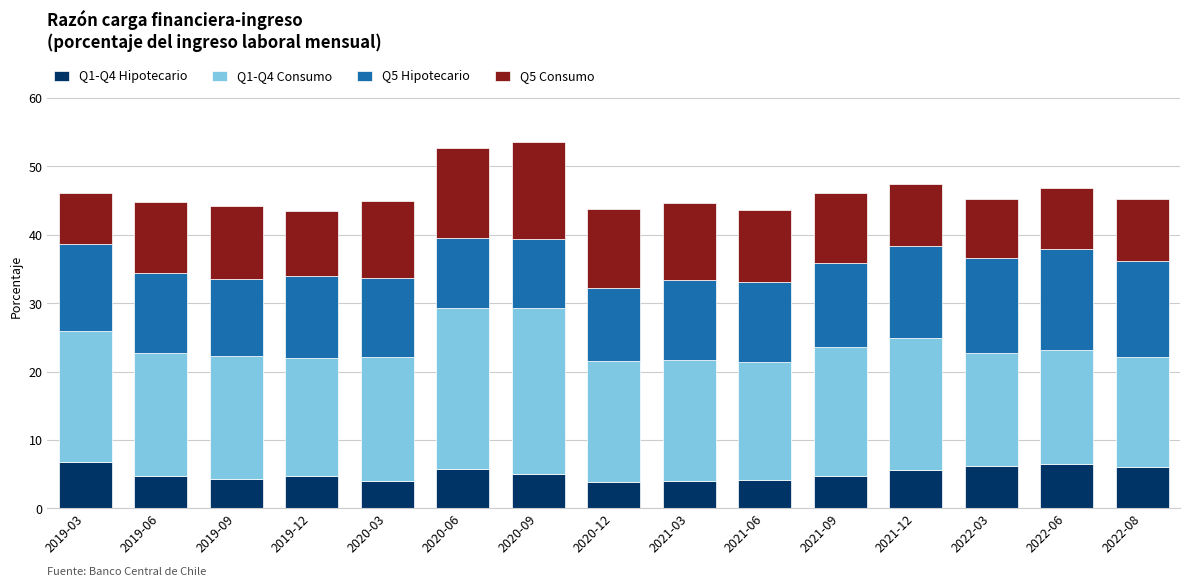

The Q1-Q4 Hipotecario series shows 6.0 at 2022-08. True or false?

True